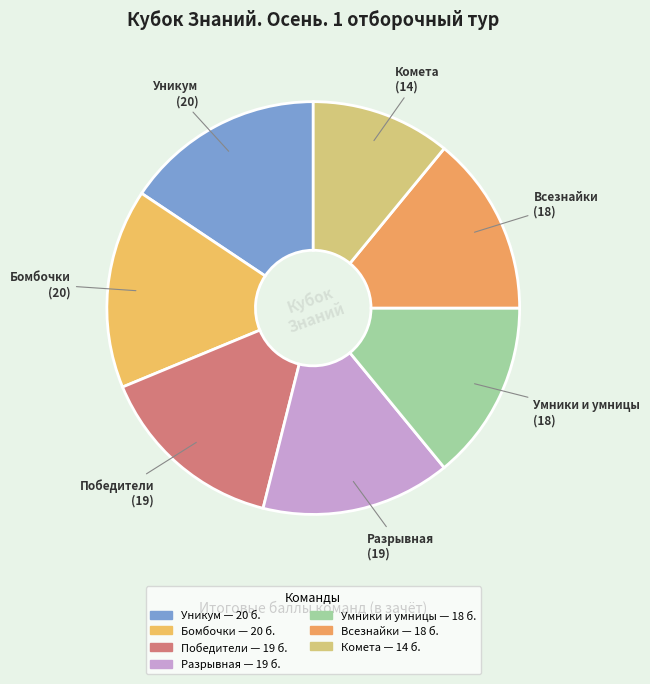

Which has a higher value, Умники и умницы or Бомбочки?

Бомбочки